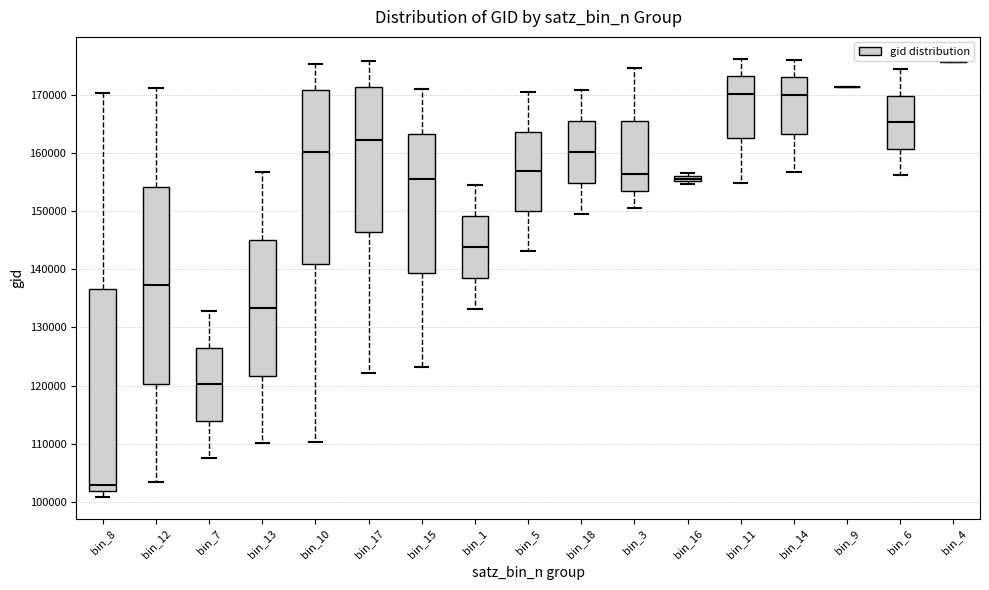

Where does the median line of the box for bin_11 sit on the y-axis? The values are not printed on the chart, so give them approximately, as read against the axis.

170000